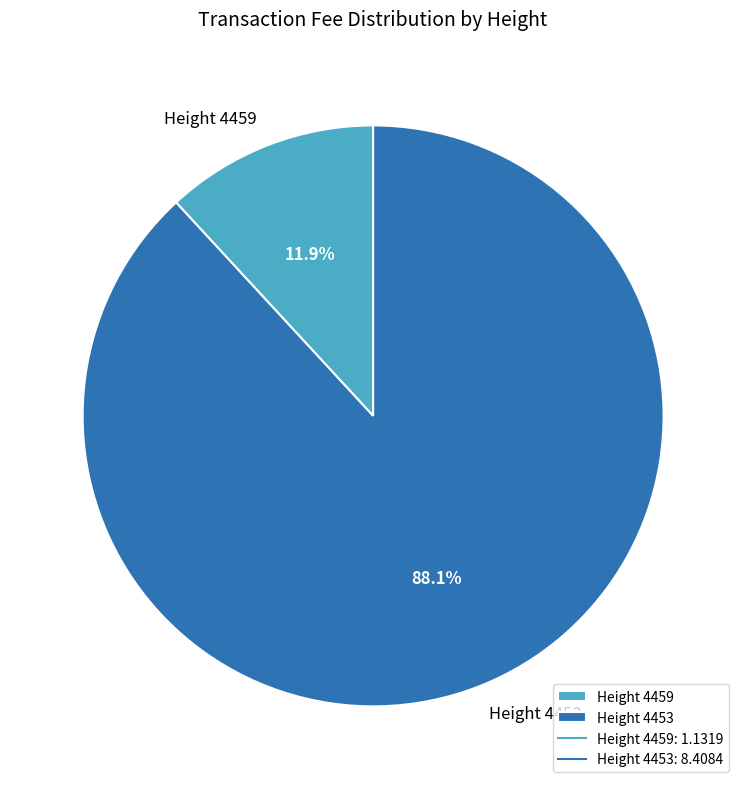

Count the number of slices in the pie.

2